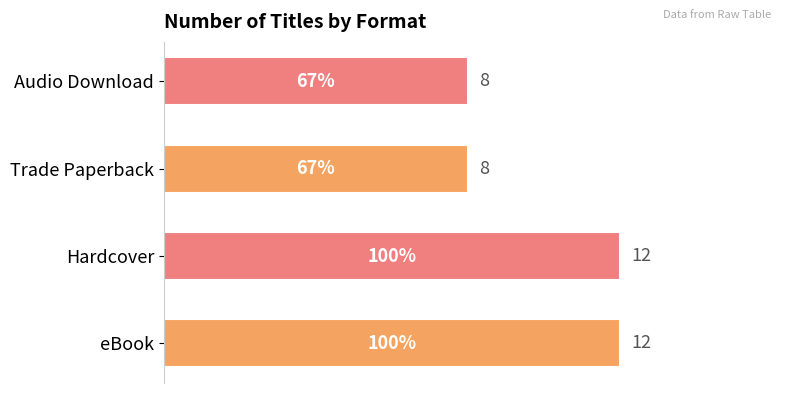

Is it true that the value at eBook is 6?

False